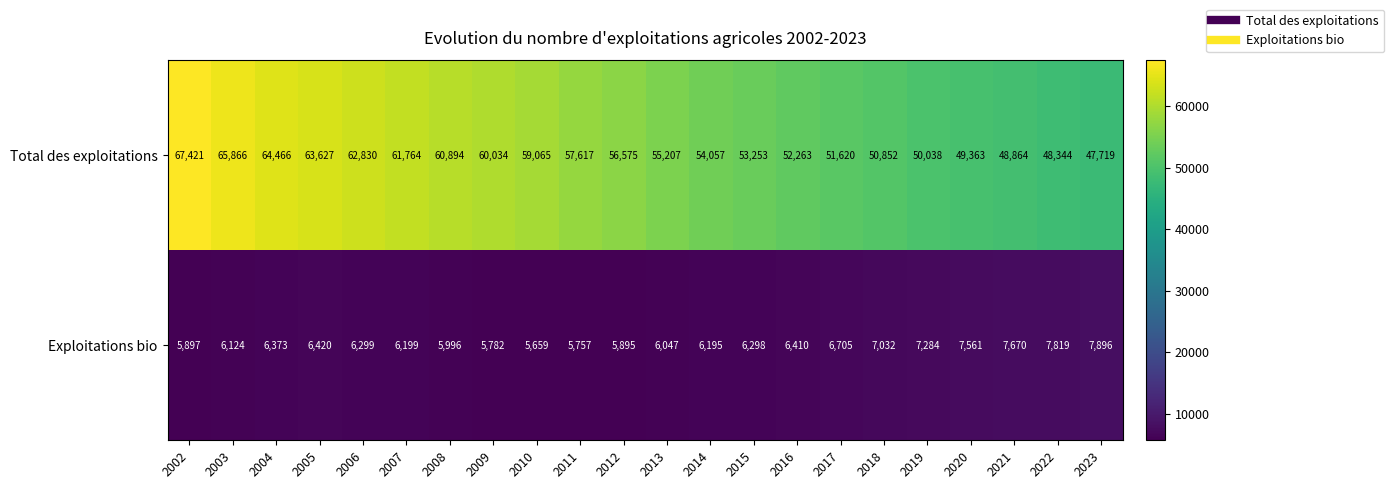

Rank the series by their maximum value, from lowest to highest.

Exploitations bio, Total des exploitations